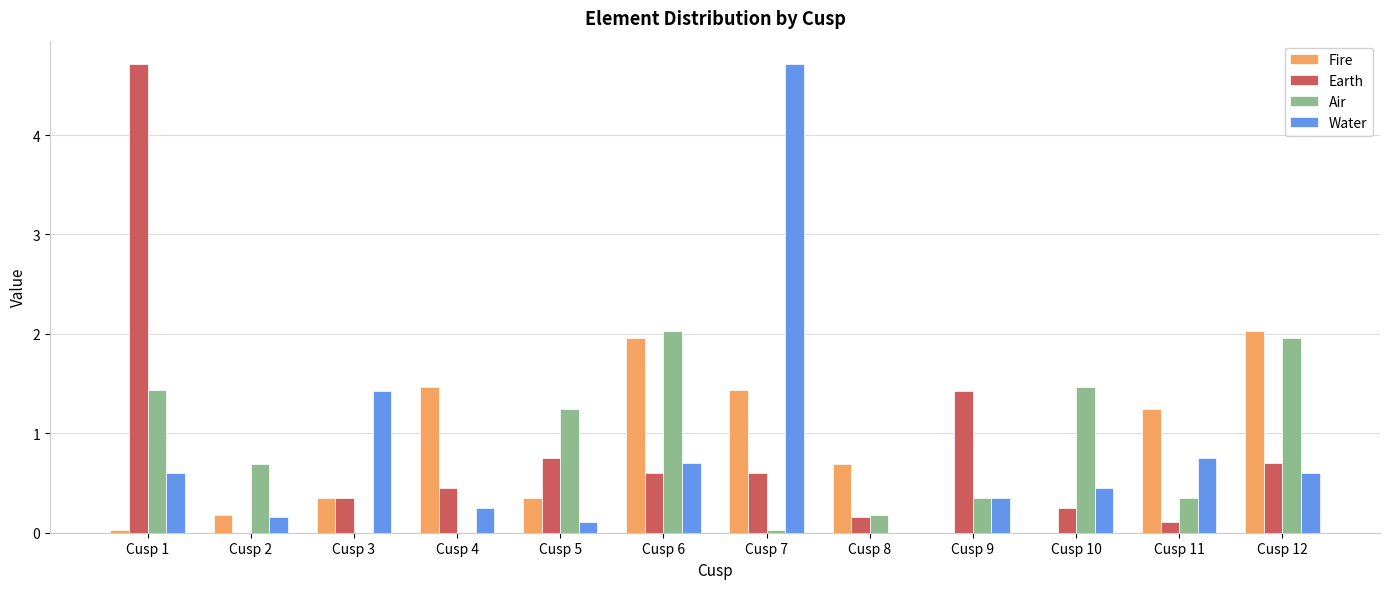

What is the approximate value of Earth at Cusp 12?

0.7